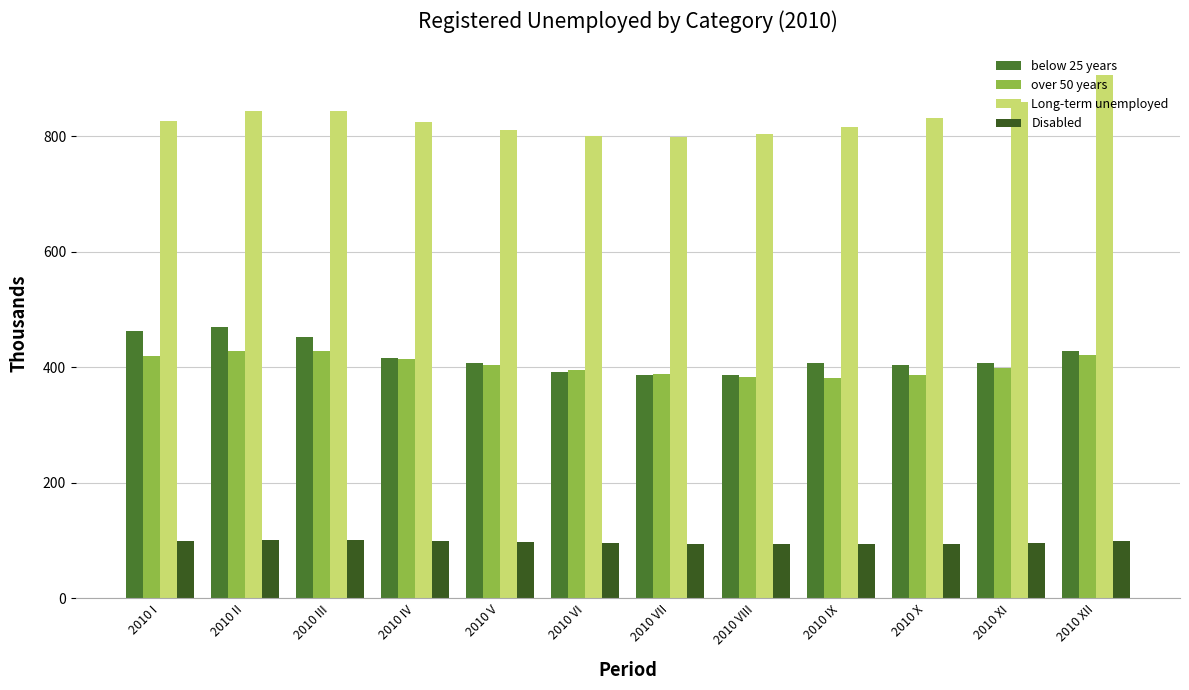

What are all the series names shown in the legend?

below 25 years, over 50 years, Long-term unemployed, Disabled